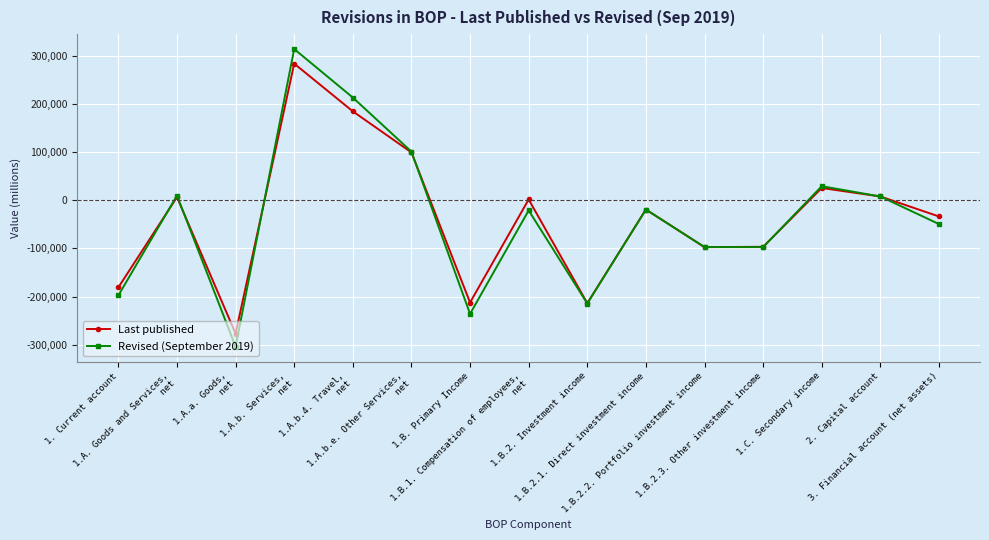

What is the average value of the Last published series?

-35038